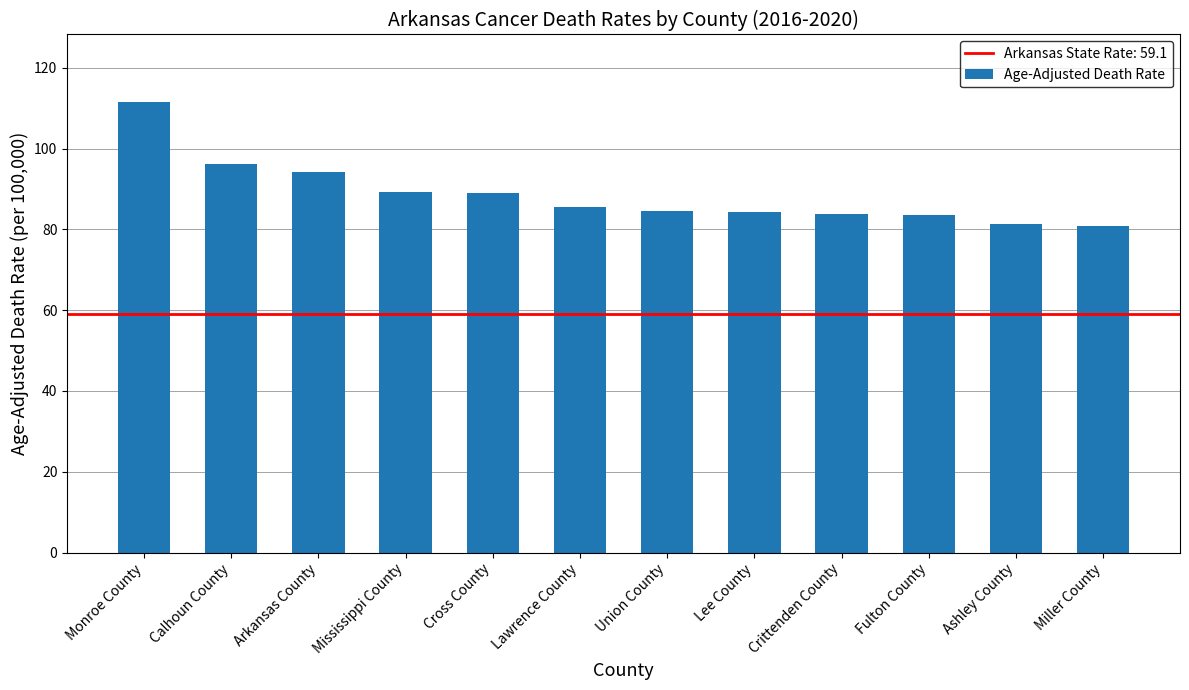

What is the minimum value shown in the chart?

80.8